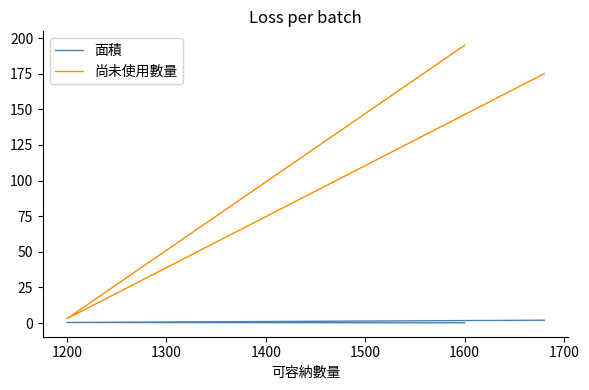

Which series changed the most between 1200 and 1600?

尚未使用數量